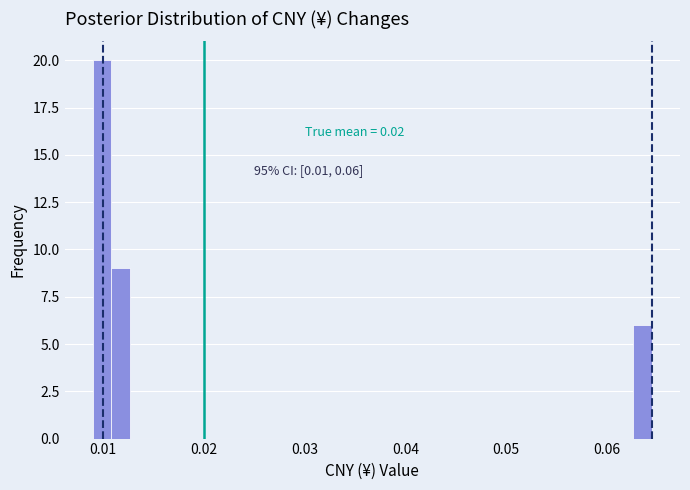

Around what value on the x-axis is the tallest bar? Give the approximate position of its centre, as read against the axis.

0.010